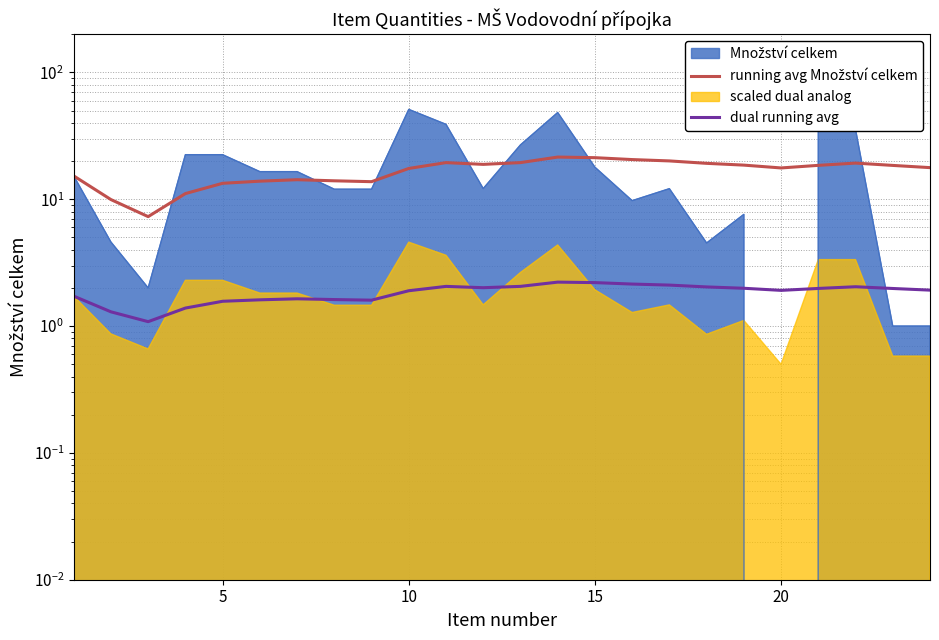

True or false: running avg Množství celkem and dual running avg cross at least once.

False